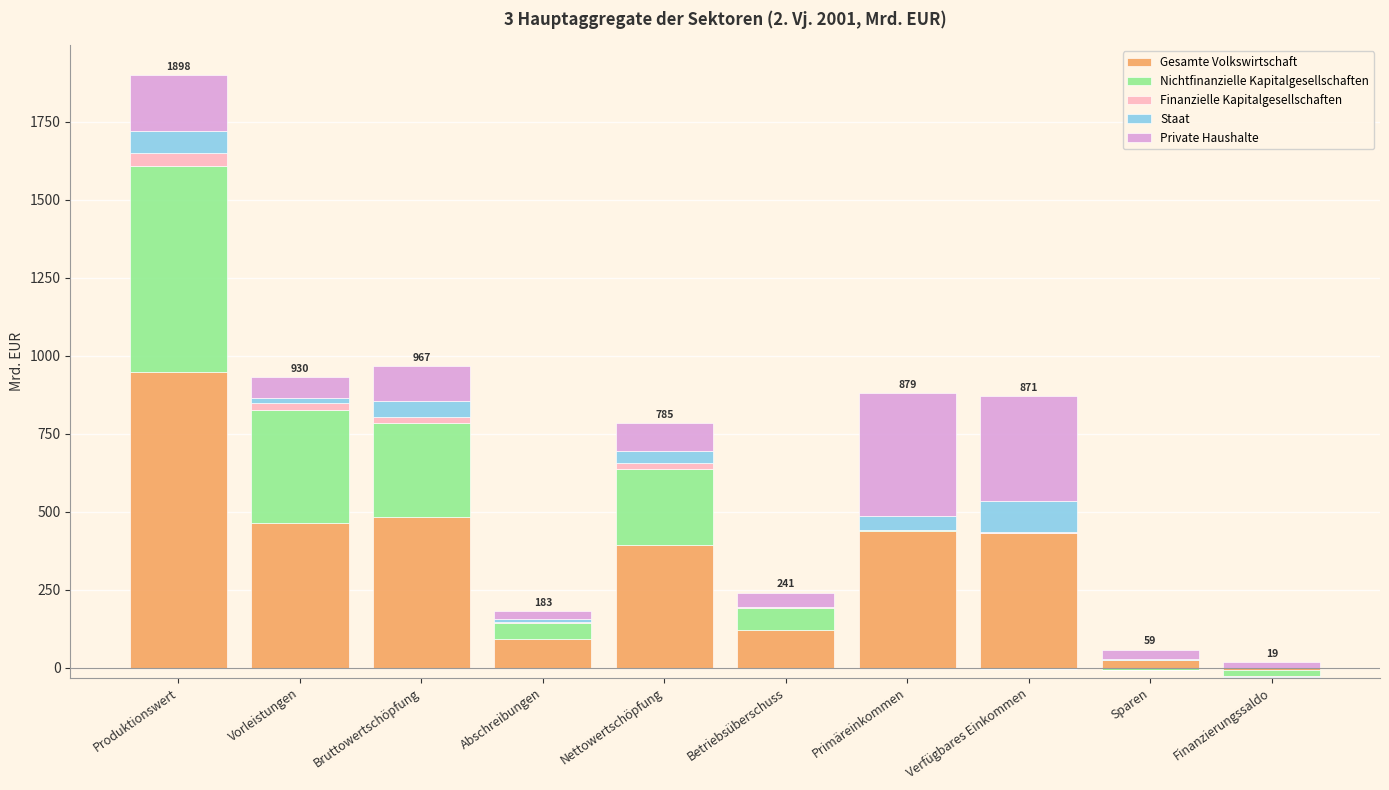

What is the sum of the Nichtfinanzielle Kapitalgesellschaften values at Nettowertschöpfung and Vorleistungen?

607.0